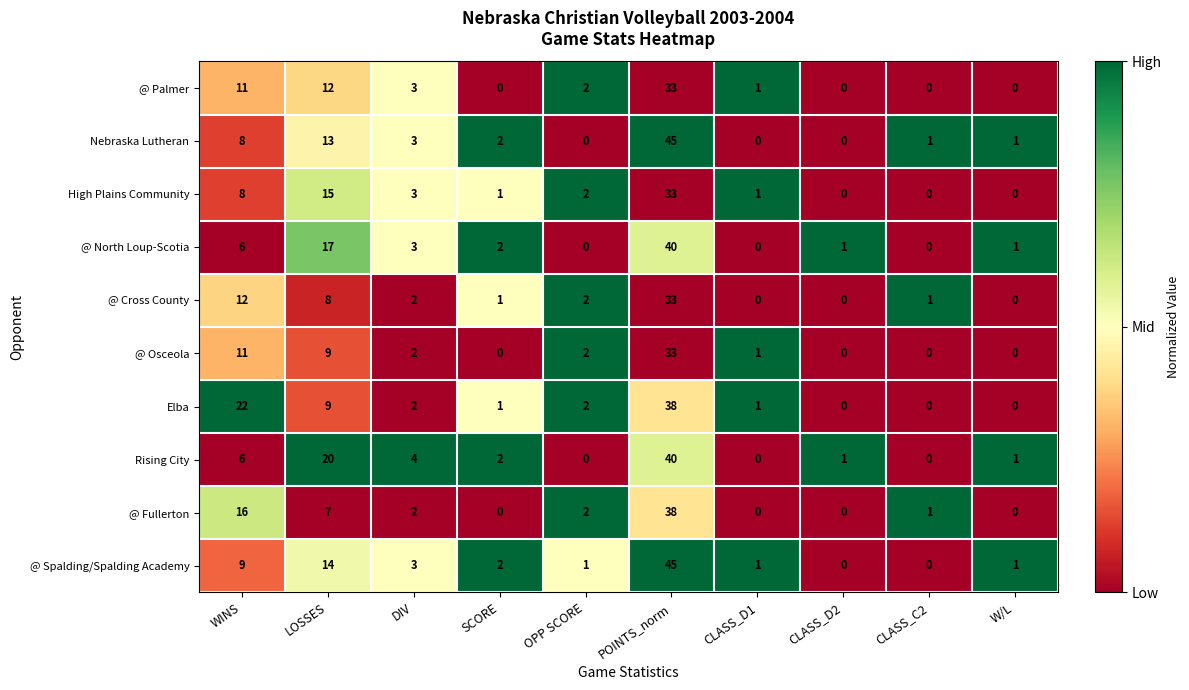

What is the difference between the maximum and second lowest values in the @ Cross County series?

33